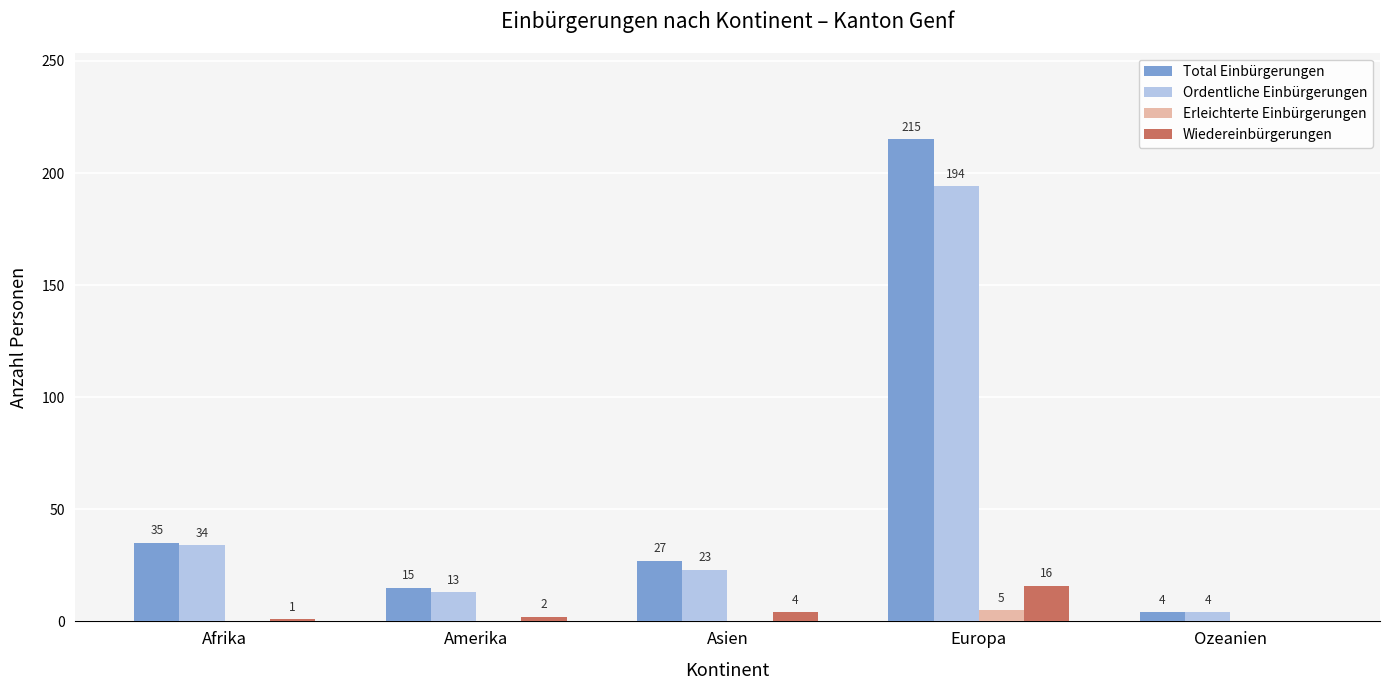

Which series has the largest total across all categories?

Total Einbürgerungen